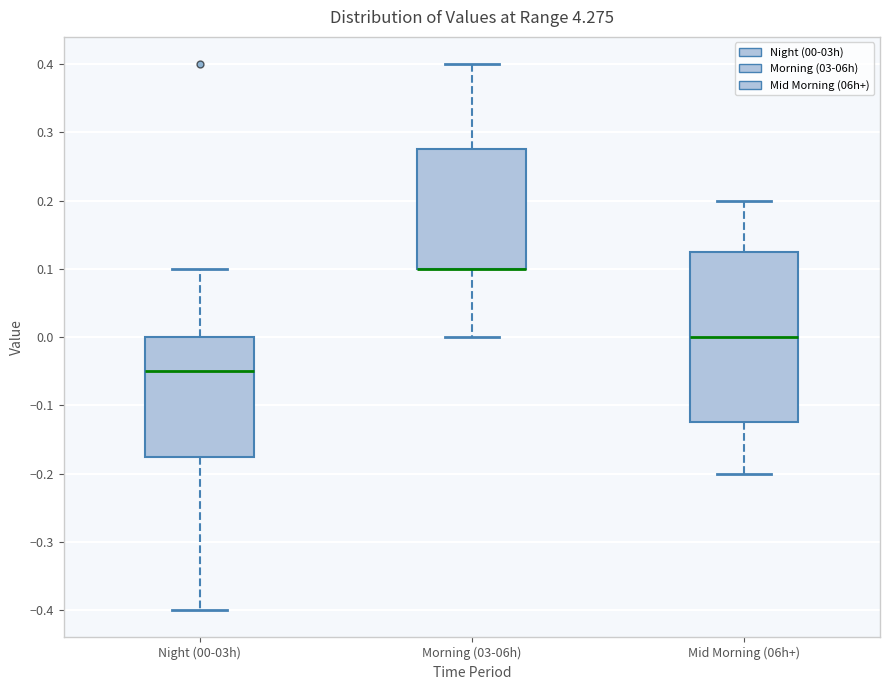

Reading left to right, transcribe this box plot: for each box, give where its median line is, the range the box spans, and where its two whiskers end, as read against the y-axis. The values are not printed on the chart, so give them approximately, as read against the axis.

Night (00-03h): median -0.05, box -0.17 to 0.00, whiskers -0.40 to 0.10
Morning (03-06h): median 0.10 (drawn on the box's lower edge), box 0.10 to 0.28, whiskers 0.00 to 0.40
Mid Morning (06h+): median 0.00, box -0.12 to 0.13, whiskers -0.20 to 0.20